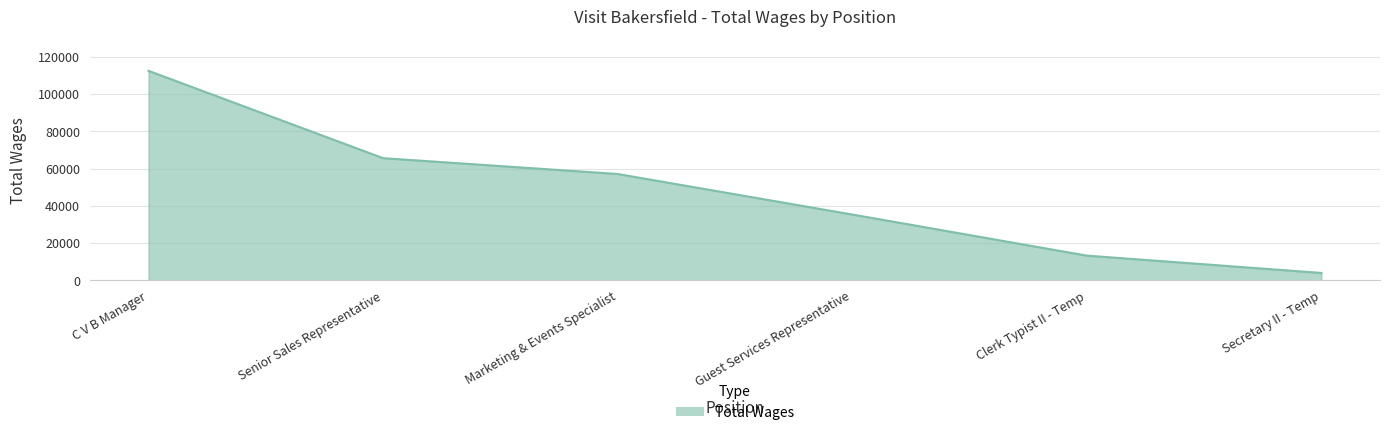

Which category has the lowest value across all series?

Secretary II - Temp